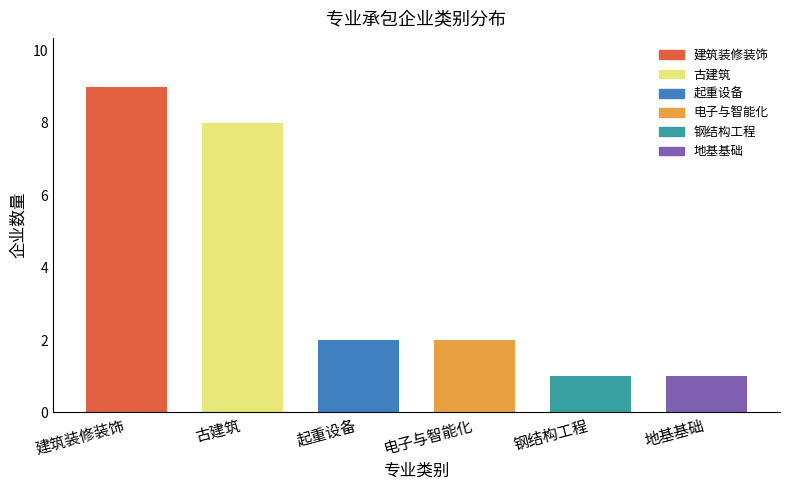

What is the change in value from 建筑装修装饰 to 古建筑?

-1